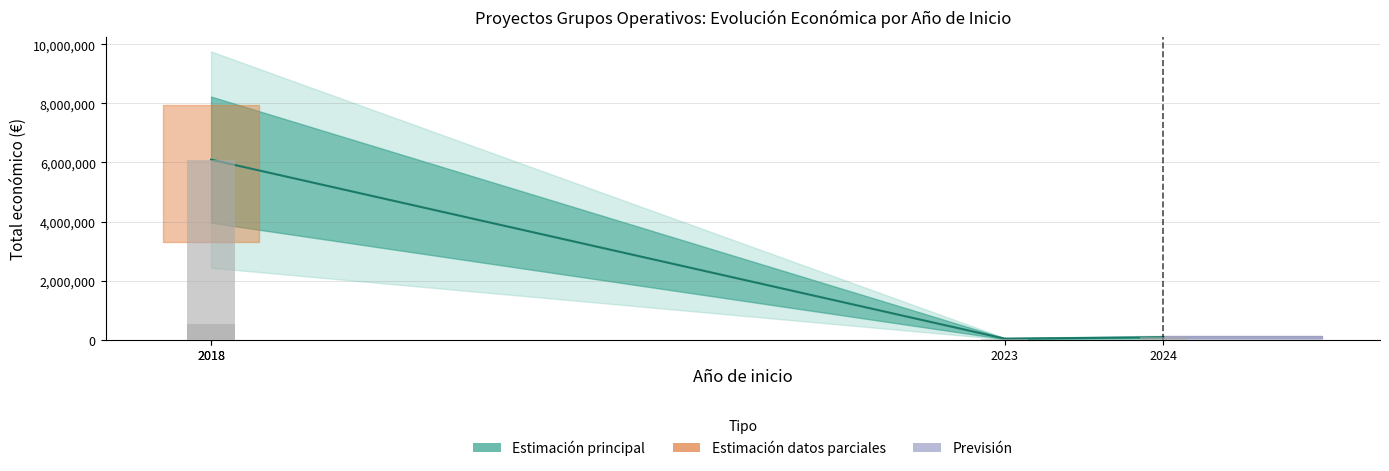

How many values are below 533272?

2